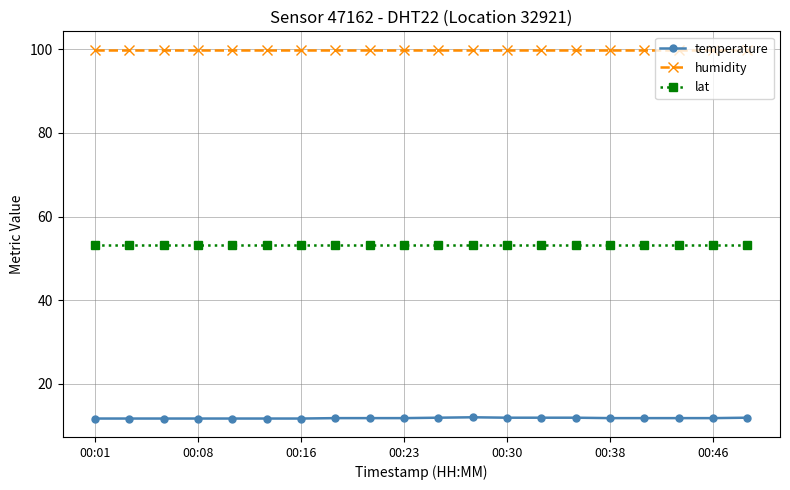

What are all the series names shown in the legend?

temperature, humidity, lat